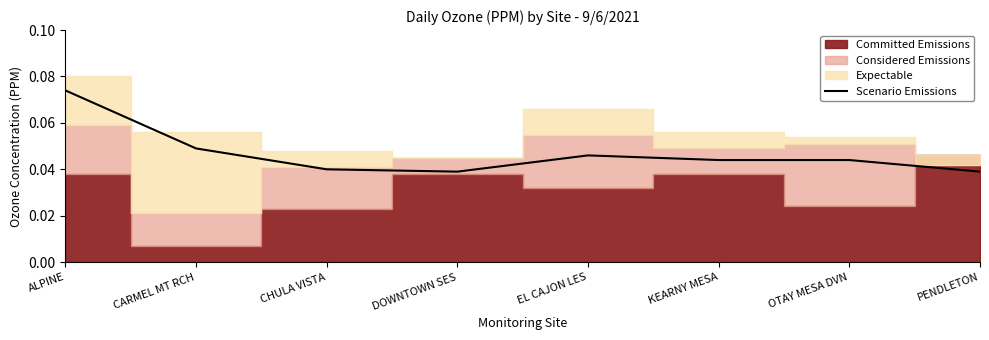

Which category has the highest value in the Scenario Emissions series?

ALPINE